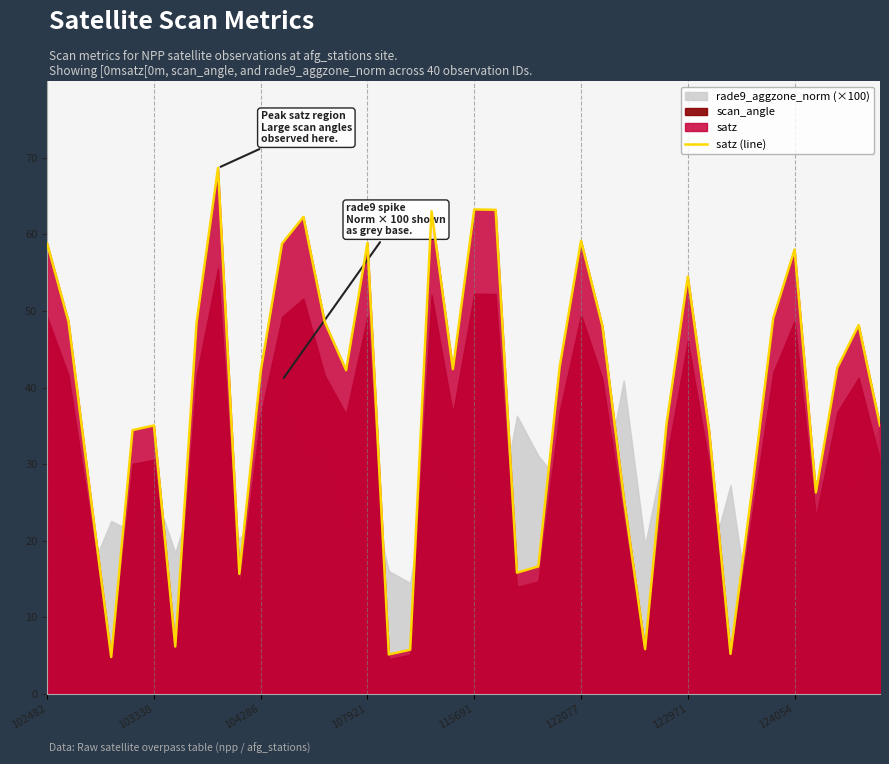

Reading left to right, list all the values displayed in this chart.

58.8	48.6	26.5	4.8	34.4	35.0	6.2	48.5	68.7	15.7	42.1	58.8	62.3	48.5	42.2	58.9	5.2	5.8	63.0	42.4	63.2	63.2	15.8	16.6	42.7	59.1	48.0	25.7	5.9	35.1	54.5	34.3	5.2	26.4	49.0	58.0	26.3	42.5	48.1	35.0